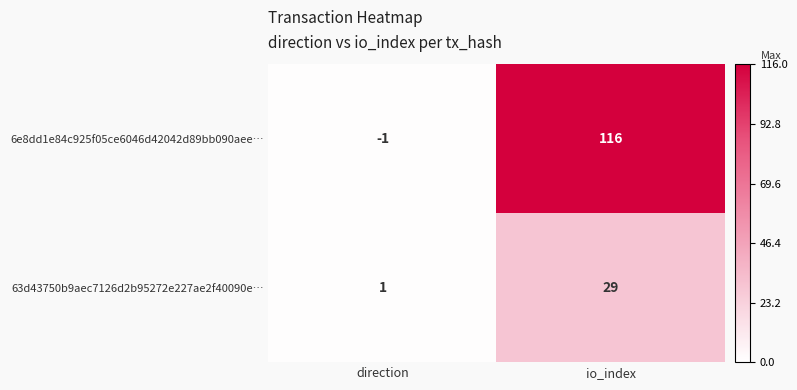

How many categories are shown in the chart?

2